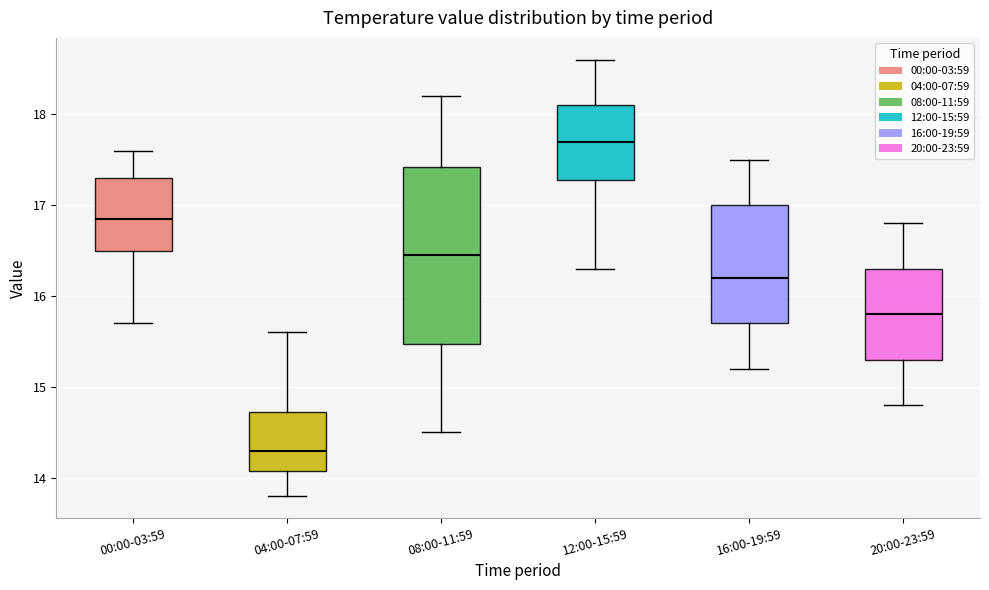

Where does the lower whisker of the box for 00:00-03:59 end on the y-axis? The values are not printed on the chart, so give them approximately, as read against the axis.

15.7